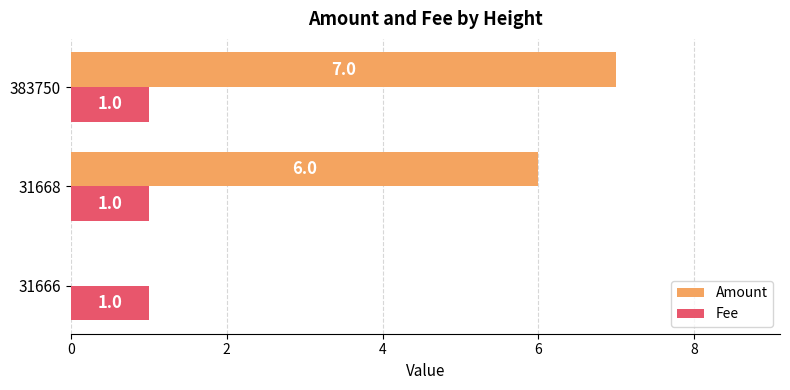

What value does the Amount series have at 31668?

6